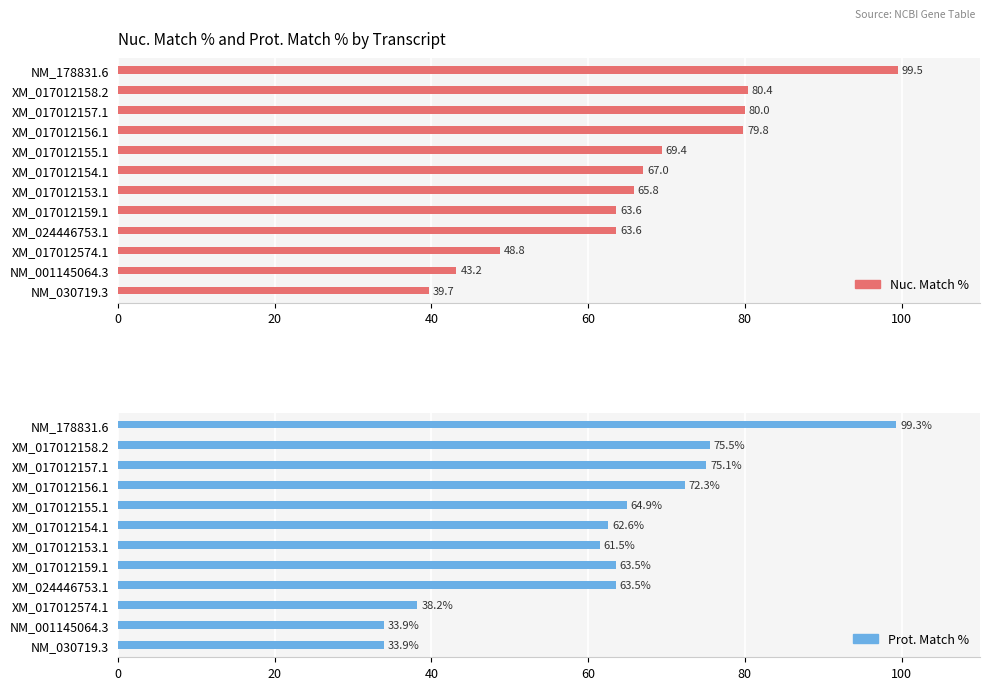

Reading right to left, what are all the values shown in this chart?

Nuc. Match %: 39.7	43.2	48.8	63.6	63.6	65.8	67.0	69.4	79.8	80.0	80.4	99.5
Prot. Match %: 33.9	33.9	38.2	63.5	63.5	61.5	62.6	64.9	72.3	75.1	75.5	99.3